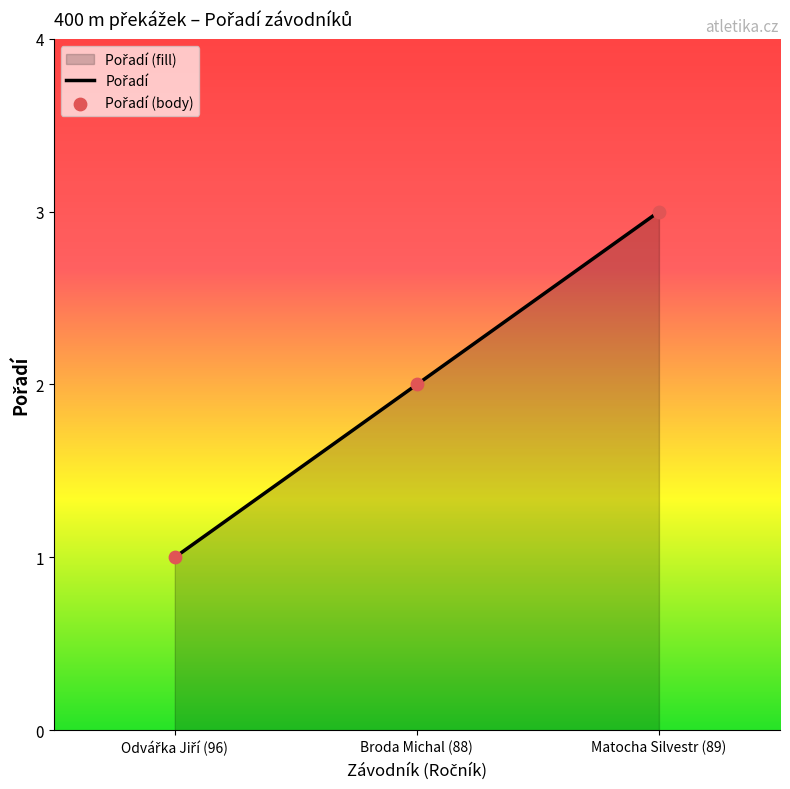

Which has a higher value, Broda Michal (88) or Matocha Silvestr (89)?

Matocha Silvestr (89)